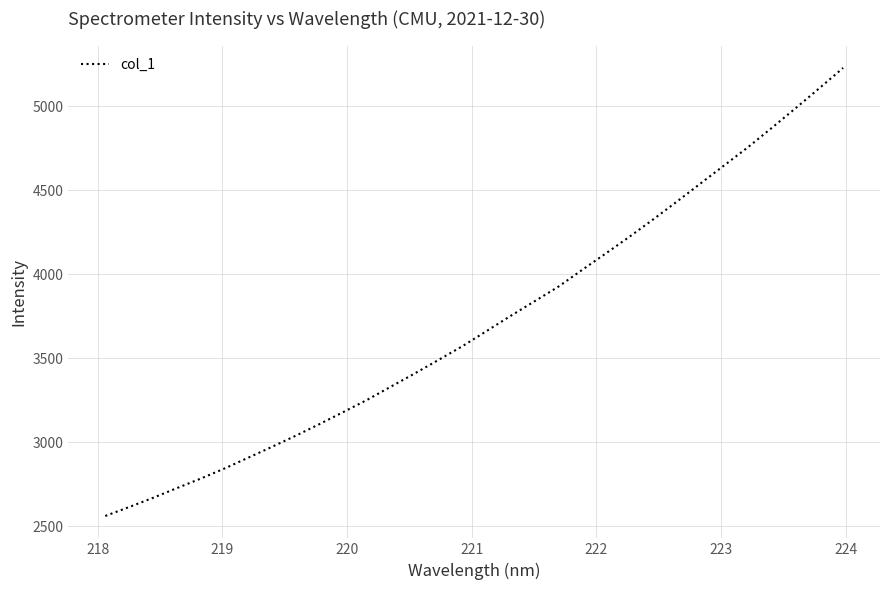

What is the difference between the maximum and minimum values?

2667.6